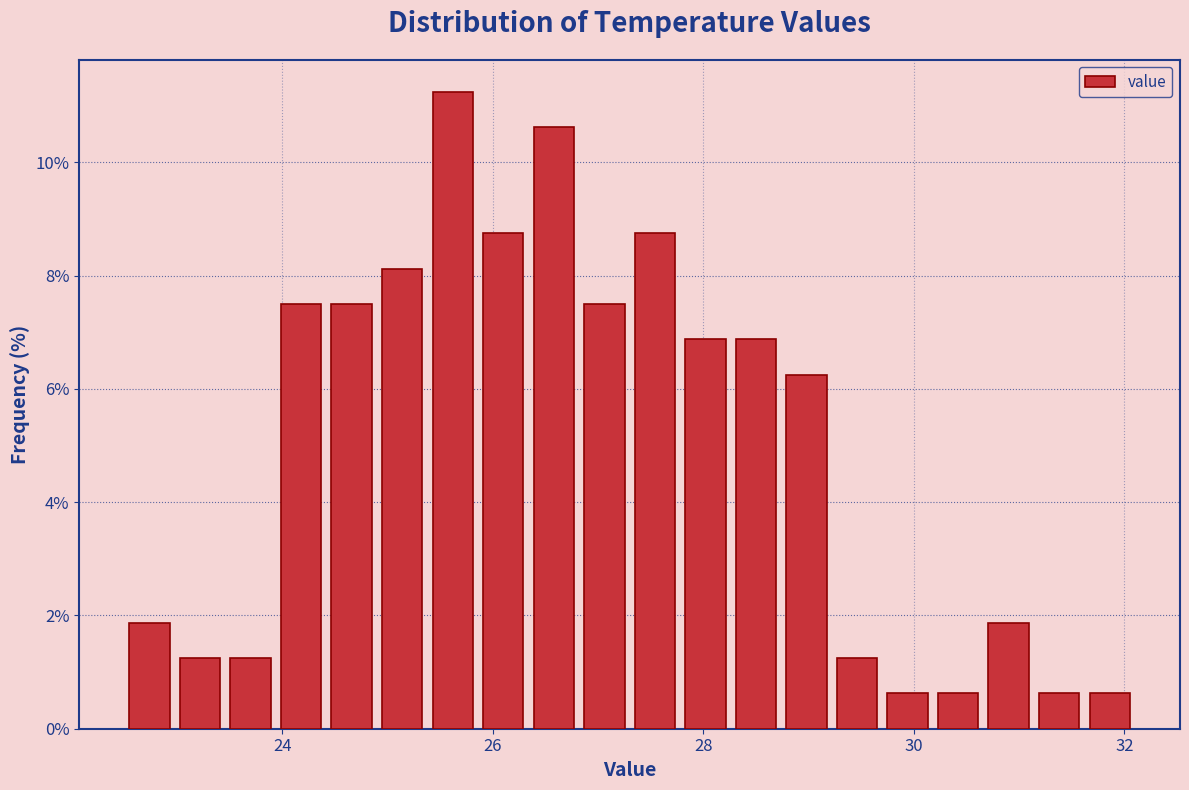

Read against the x-axis, roughly where is the centre of the tallest bar?

25.6